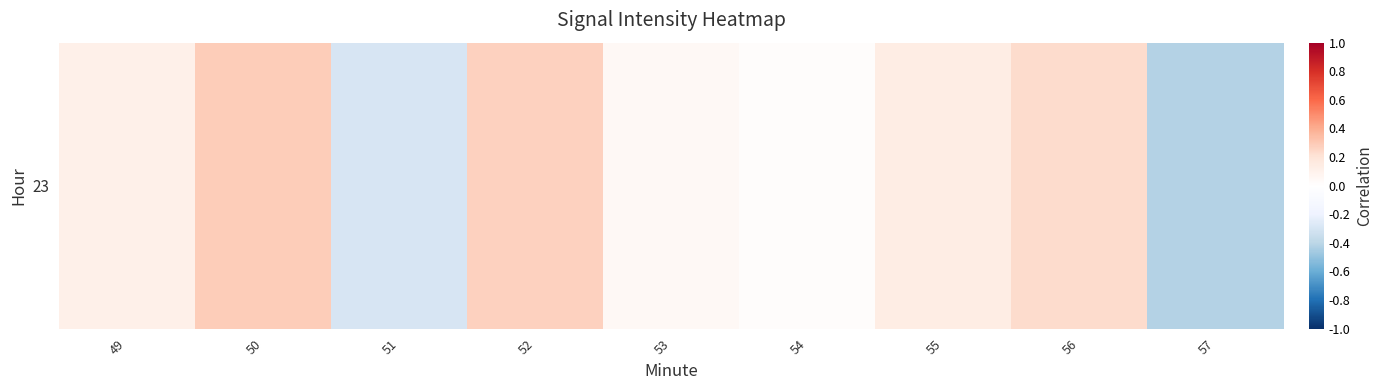

The chart shows a value of 0.3 at 52. True or false?

True